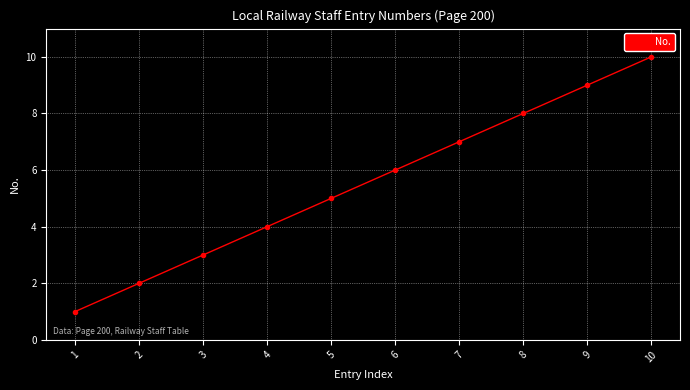

How many distinct data groups are displayed?

1